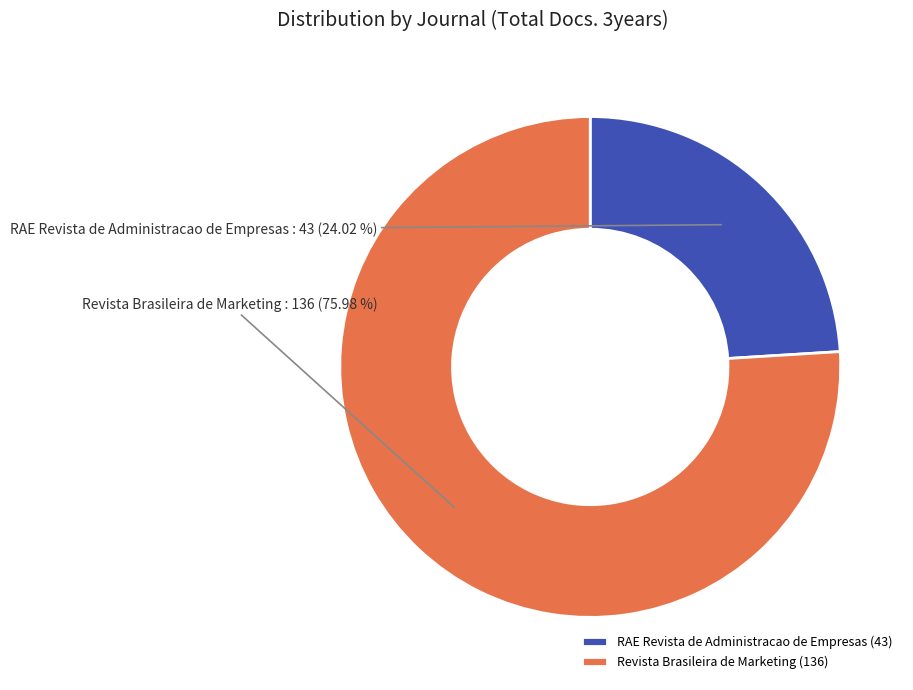

Is there any slice that represents more than half of the pie?

Yes